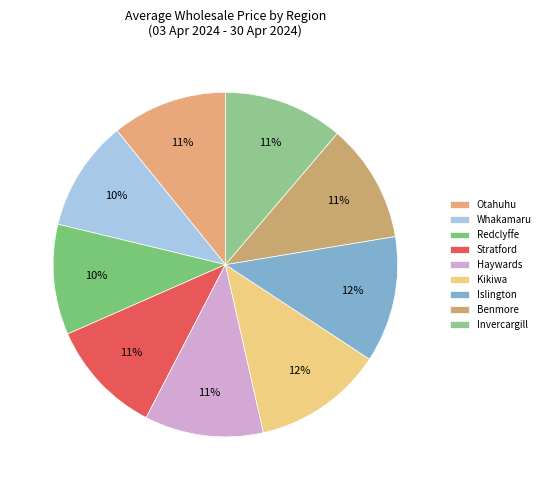

Is there any slice that represents more than half of the pie?

No